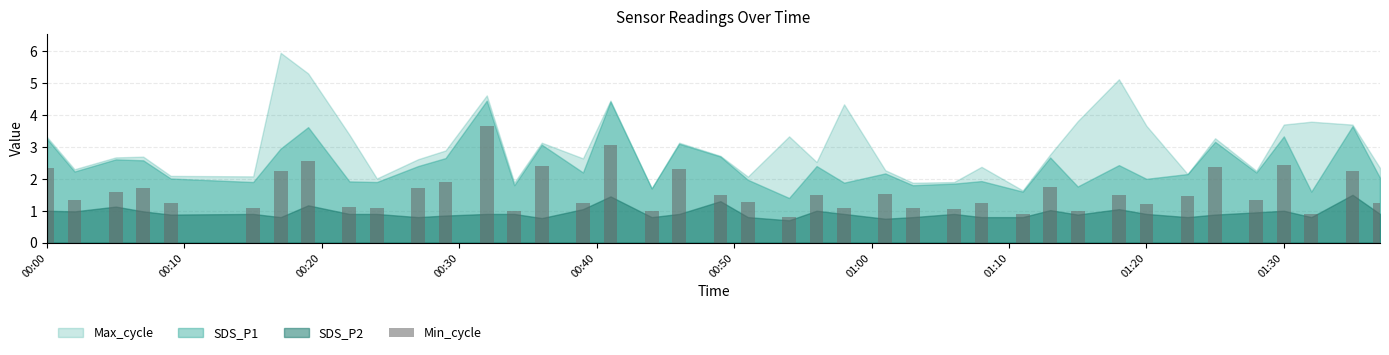

How many data points does each series have?

40